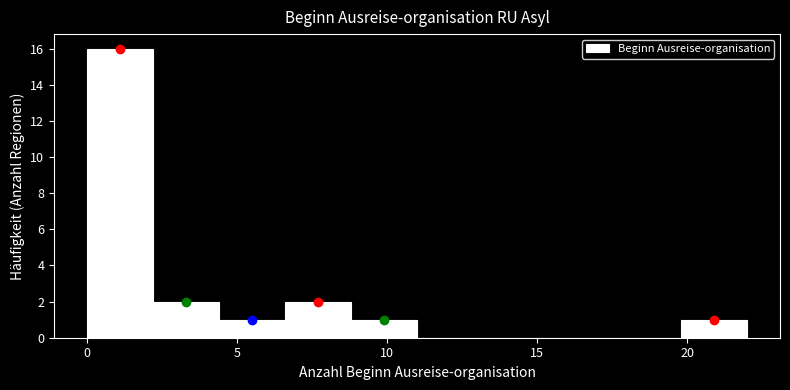

Which range on the x-axis has the tallest bar?

0.0 to 2.2